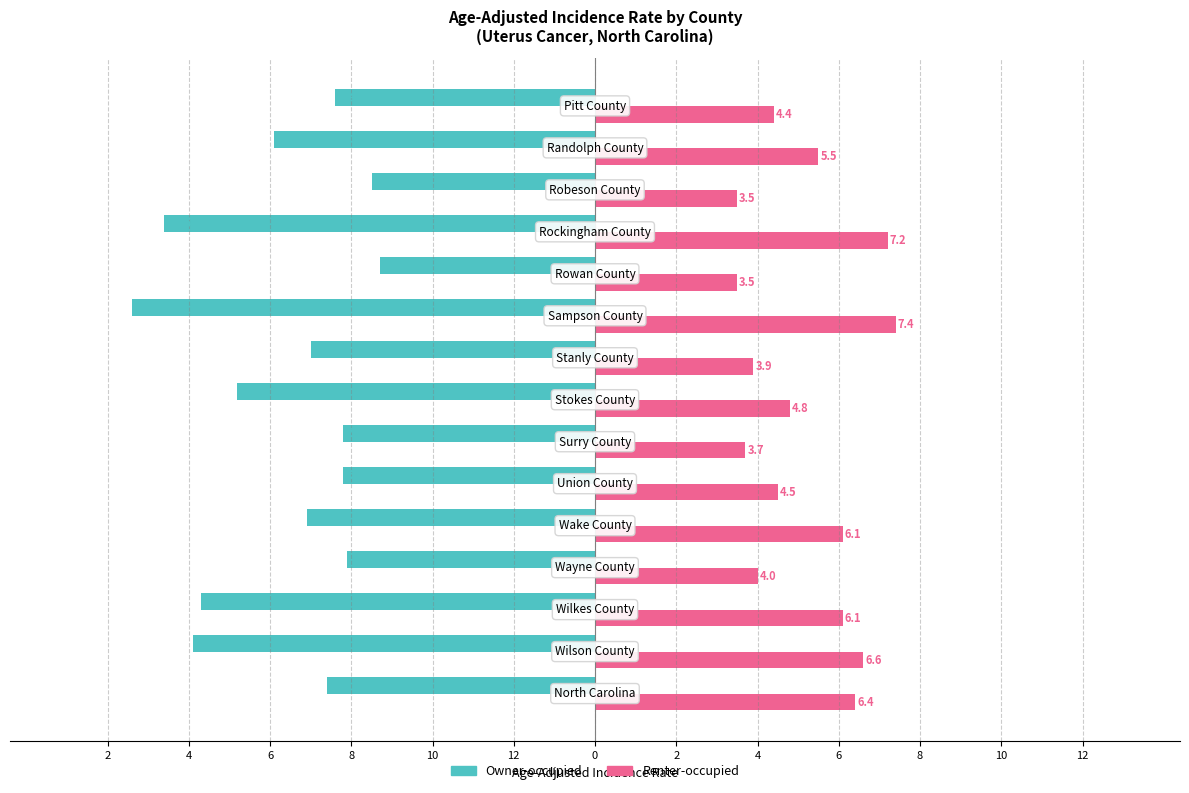

What is the maximum value for Renter-occupied?

7.4